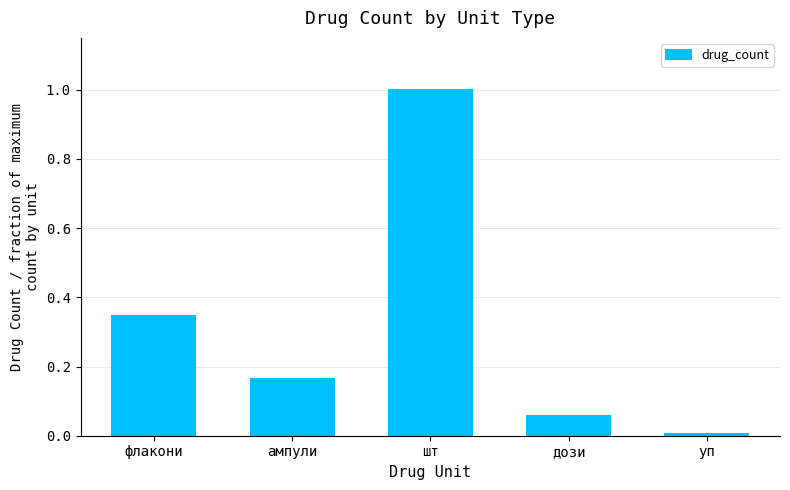

Between флакони and уп, which is larger?

флакони